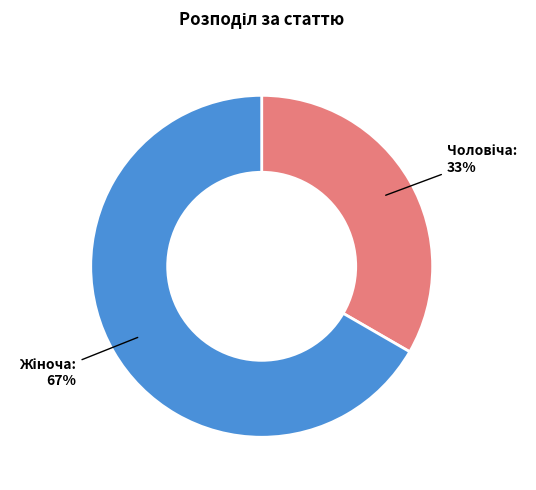

To the nearest percent, what is the average slice percentage?

50%